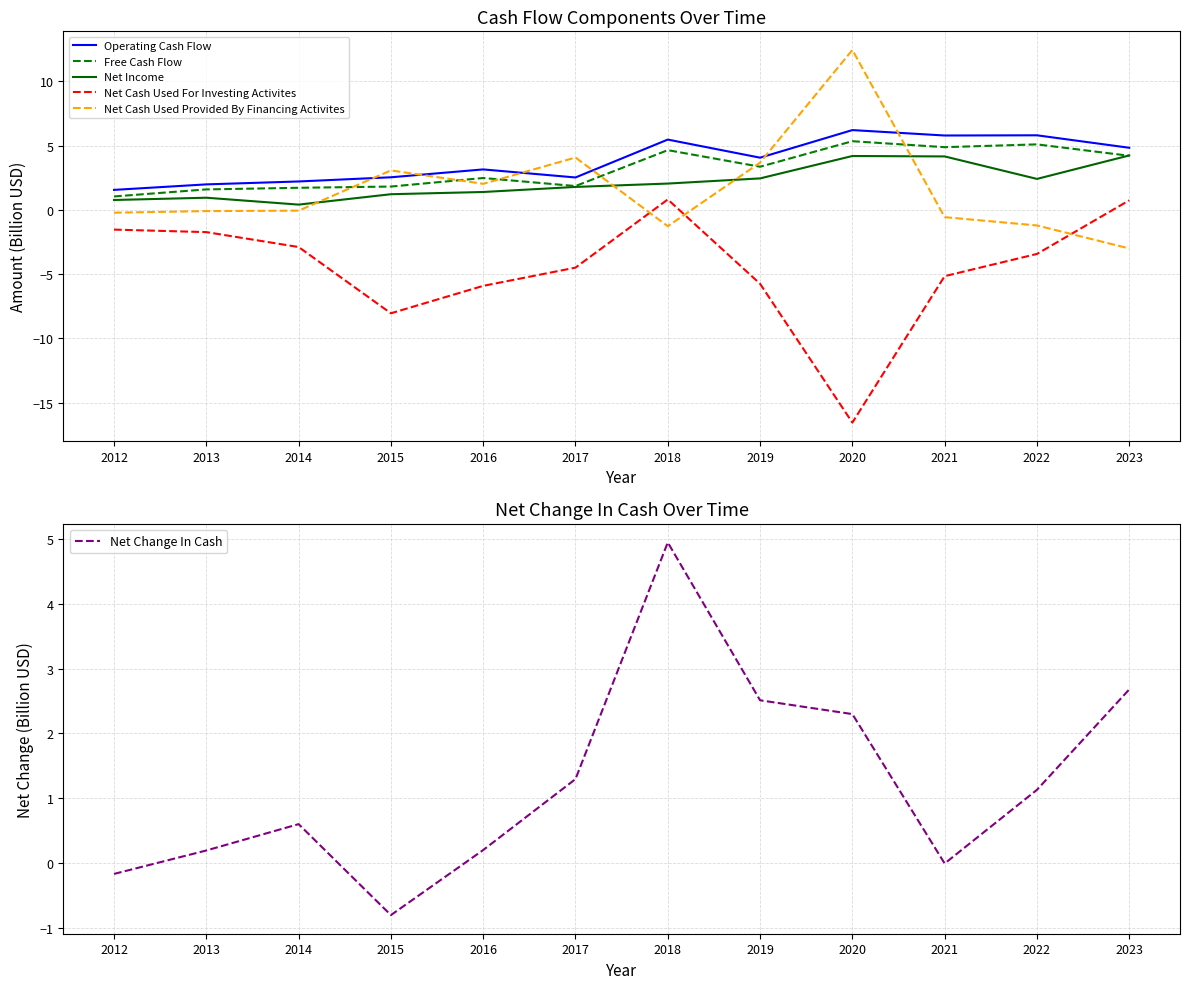

At how many categories does at least one series exceed 12?

1